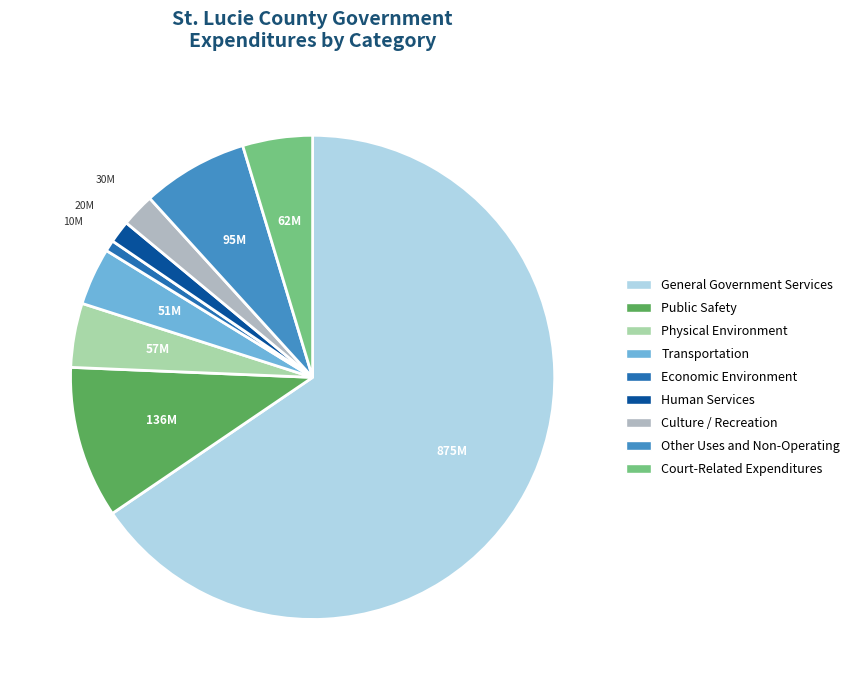

Is there any slice that represents more than half of the pie?

Yes